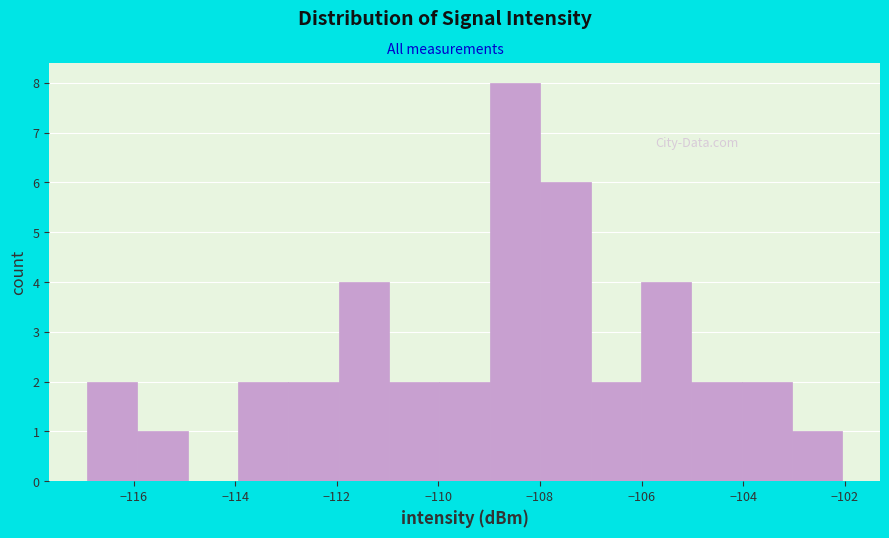

What is the height of the bar covering -112 to -111 on the x-axis? Neither the bar edges nor the heights are printed on the chart, so give them approximately, as read against the axes.

4